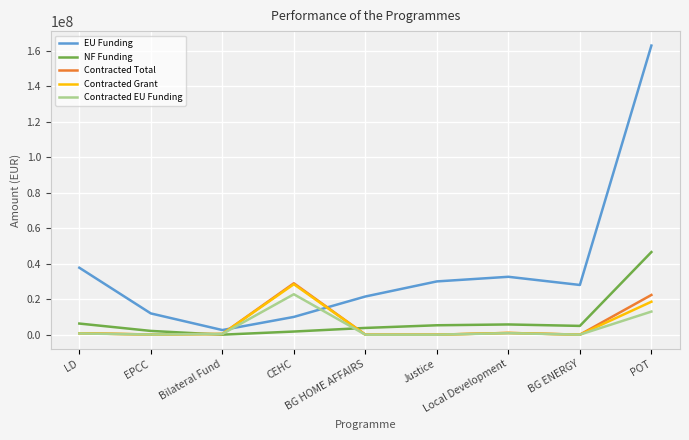

How many values in the Contracted EU Funding series exceed 403920?

5